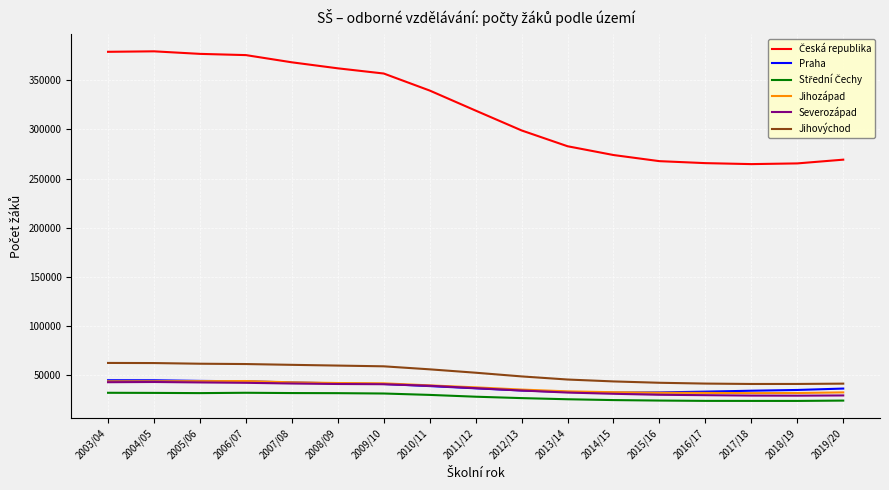

What is the difference between the highest and lowest values at 2014/15?

249248